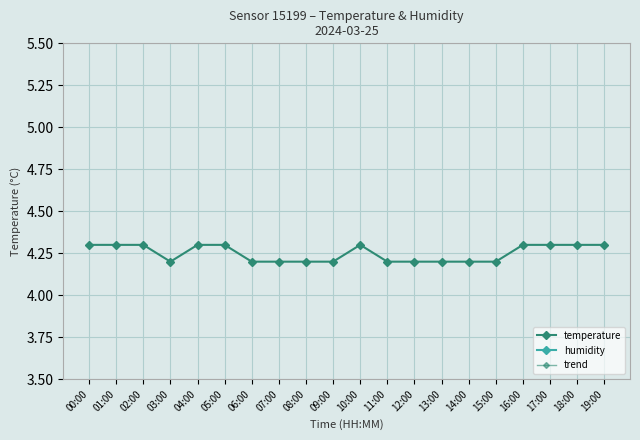

What are all the series names shown in the legend?

temperature, humidity, trend